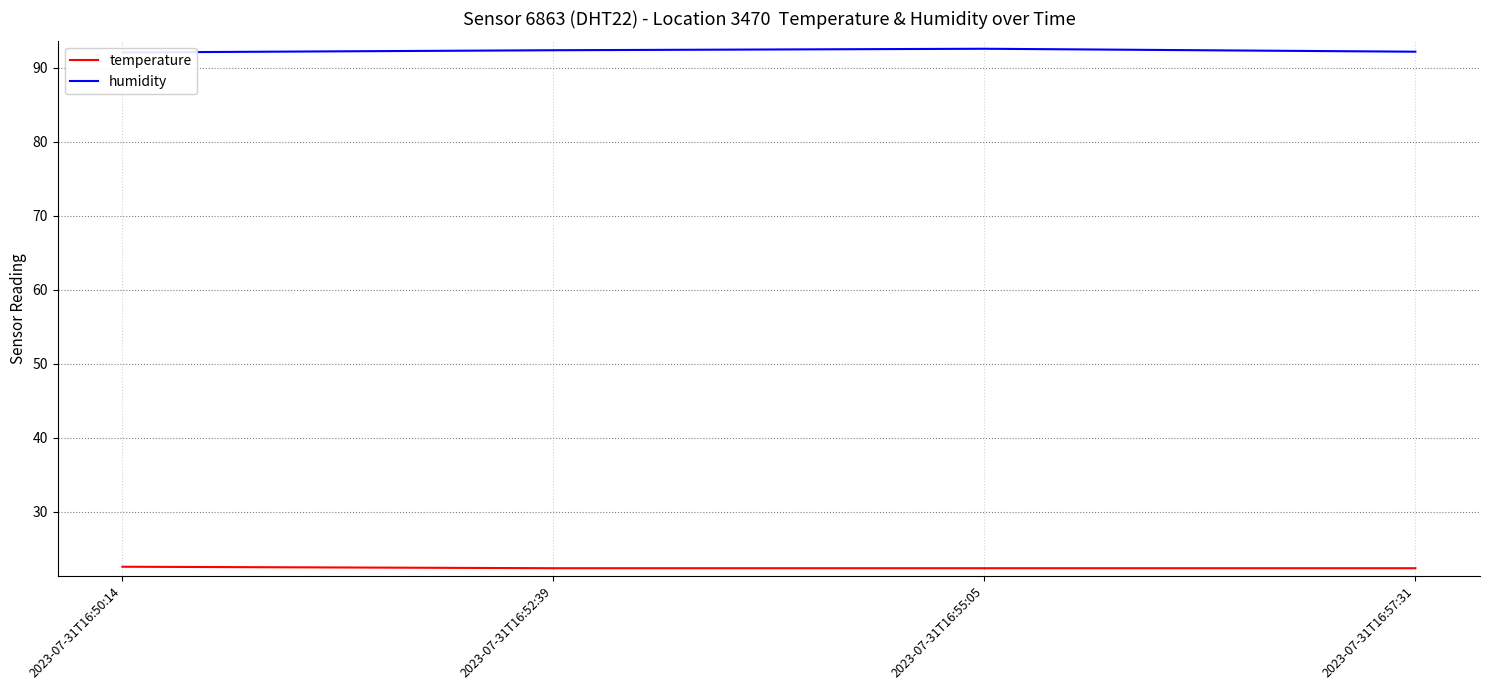

Reading left to right, extract all data points from this chart.

temperature: 22.6	22.4	22.4	22.4
humidity: 92.1	92.4	92.6	92.2